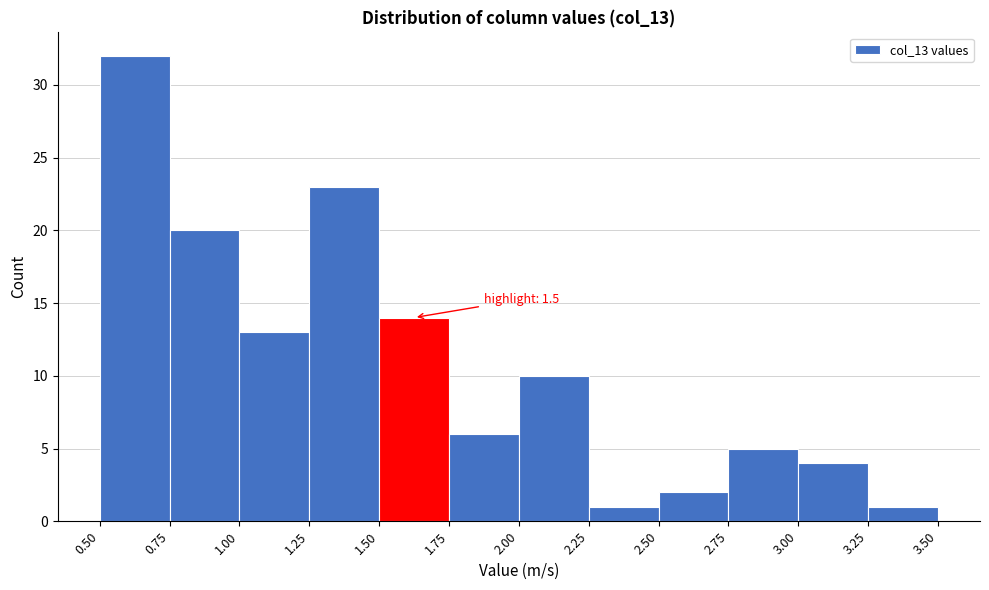

Which range on the x-axis has the tallest bar?

0.50 to 0.75